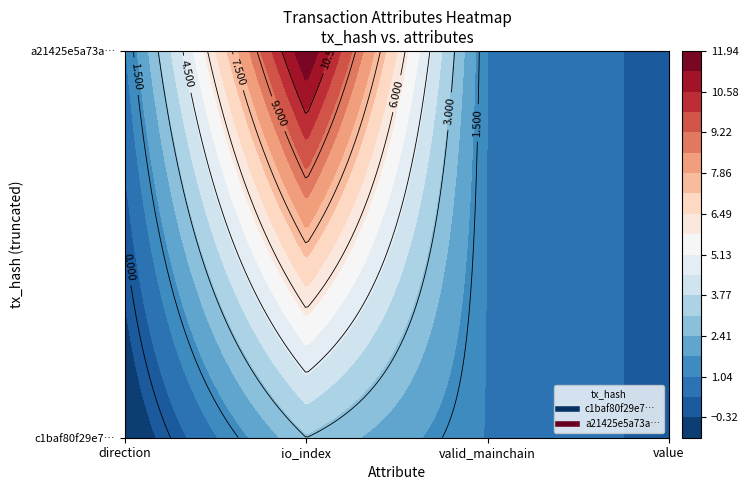

What is the greatest value displayed?

12.0